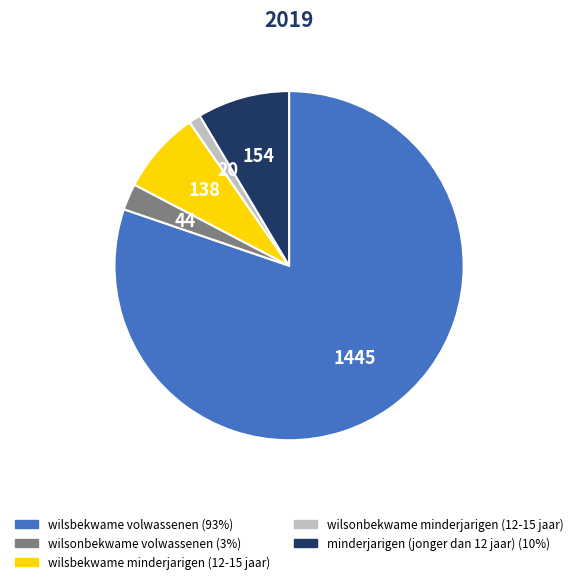

What is the smallest slice in the pie chart?

wilsonbekwame minderjarigen (12-15 jaar)